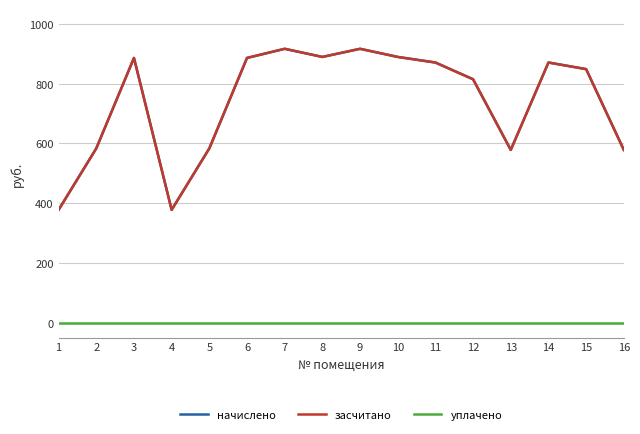

True or false: начислено has more than 0 points higher than both neighbors.

True